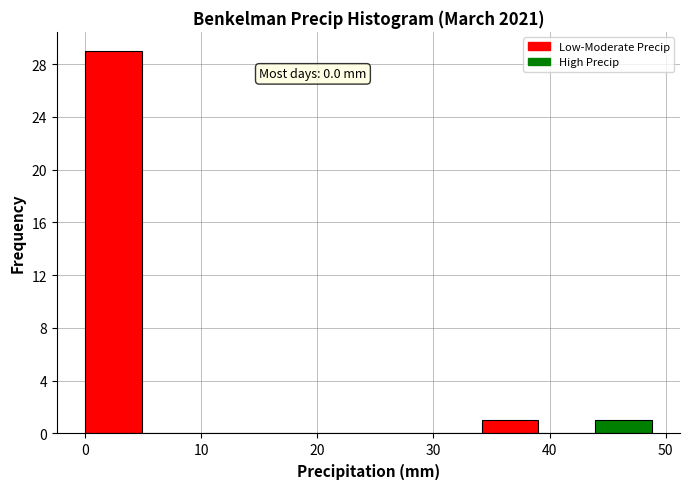

Over which range of the x-axis is the bar tallest?

0 to 5